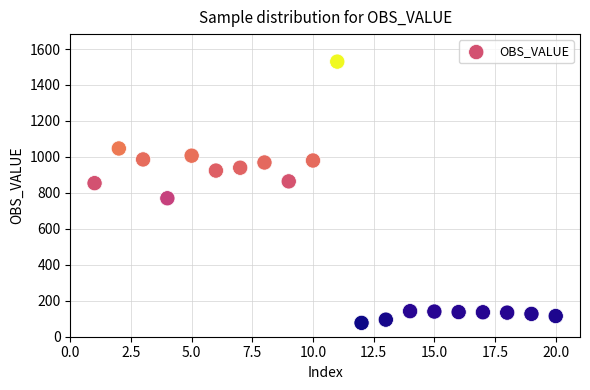

What Y value in the scatter plot is closest to 803?

770